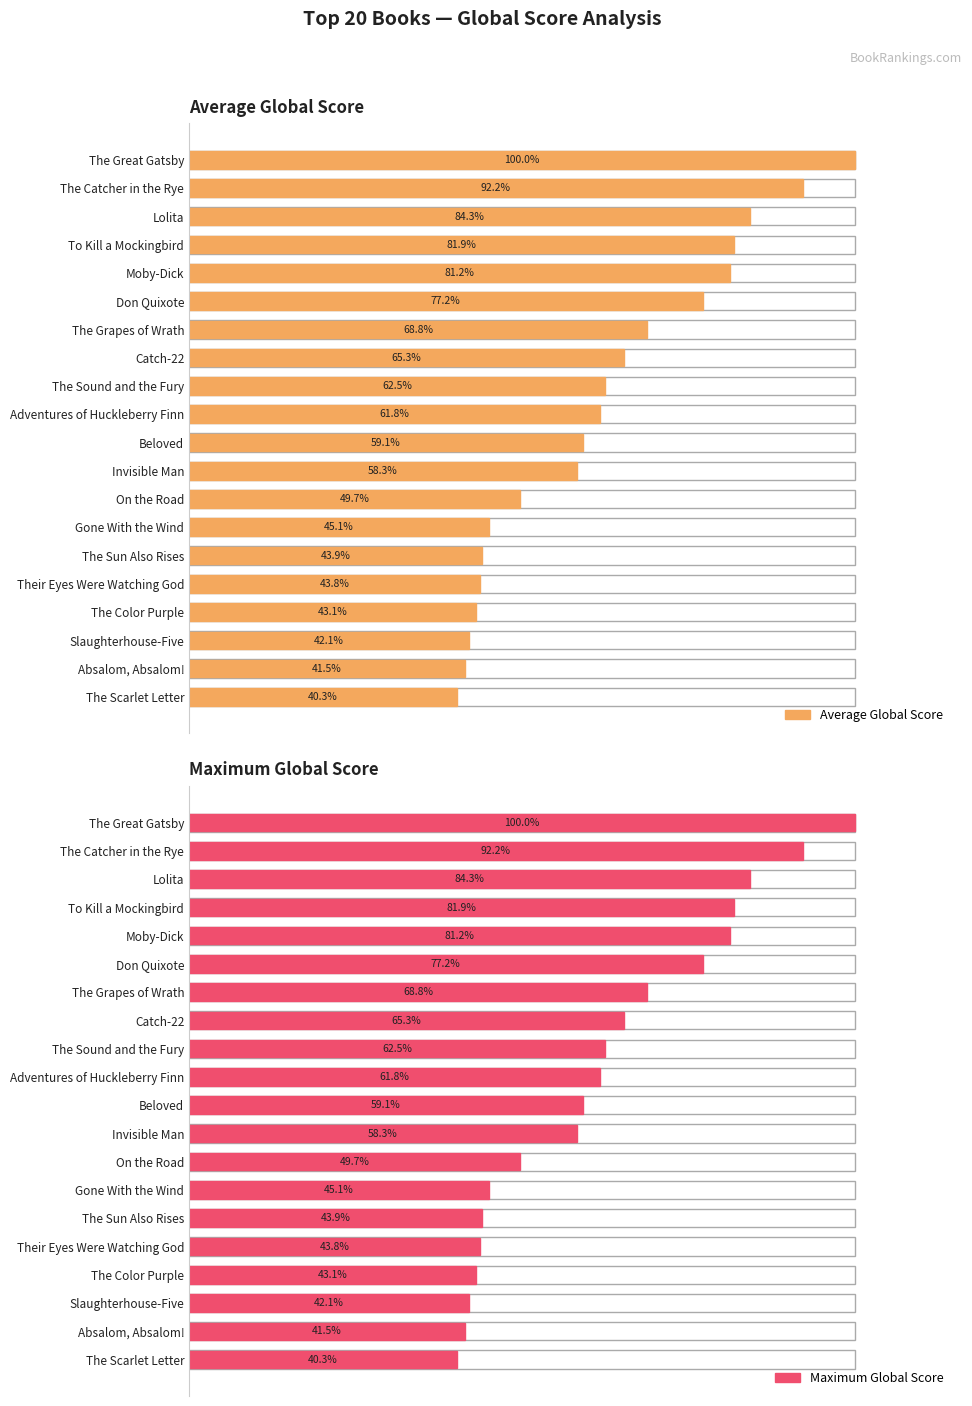

How many groups of bars are there?

20